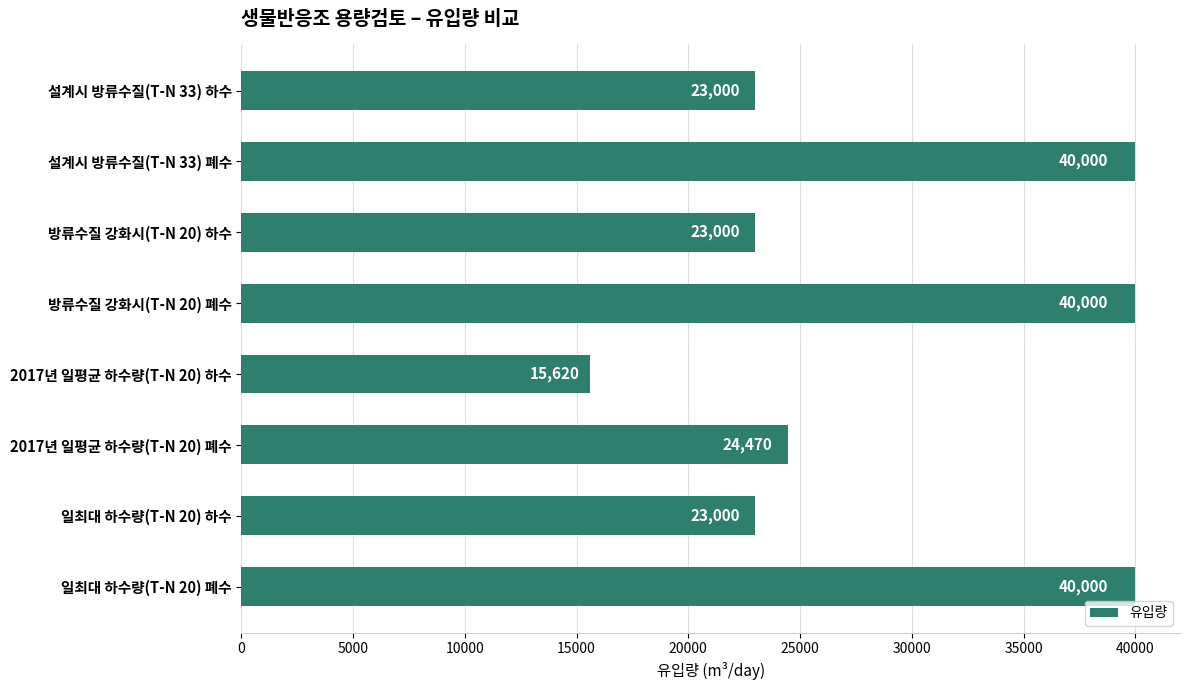

What is the ratio of the value at 설계시 방류수질(T-N 33) 폐수 to the value at 2017년 일평균 하수량(T-N 20) 하수?

2.6